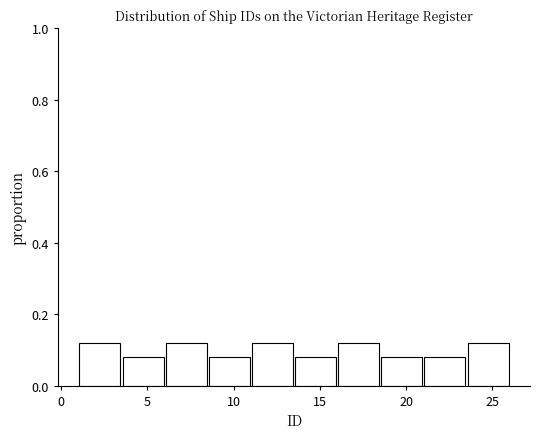

Reading left to right, transcribe this chart: for each bar, give the range it covers on the x-axis and its height. The values are not printed on the chart, so give them approximately, as read against the axis.

1.0 to 3.5: 0.12
3.5 to 6.0: 0.08
6.0 to 8.5: 0.12
8.5 to 11.0: 0.08
11.0 to 13.5: 0.12
13.5 to 16.0: 0.08
16.0 to 18.5: 0.12
18.5 to 21.0: 0.08
21.0 to 23.5: 0.08
23.5 to 26.0: 0.12